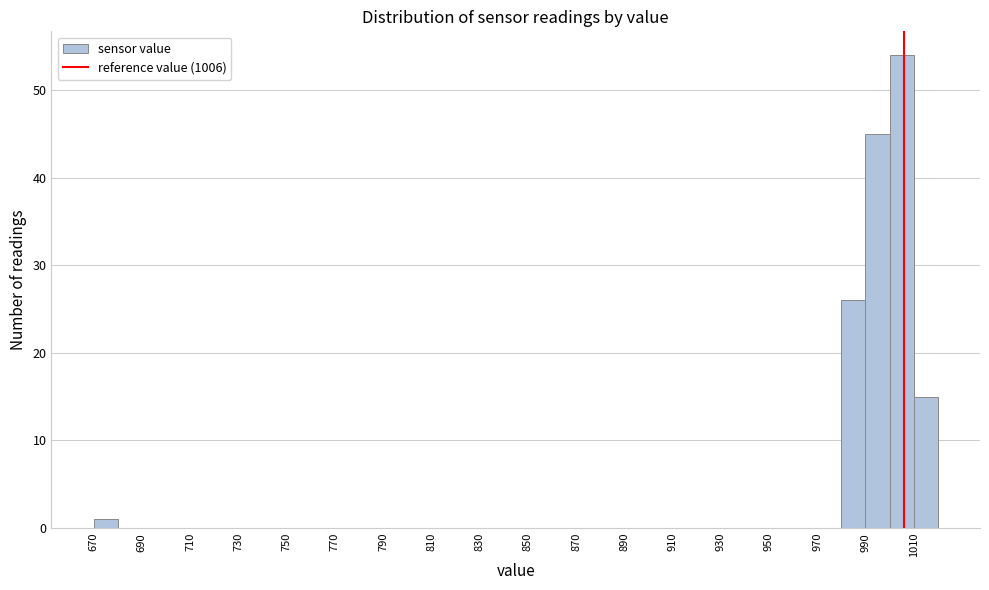

What is the height of the bar covering 1010 to 1020 on the x-axis? The values are not printed on the chart, so give them approximately, as read against the axis.

15